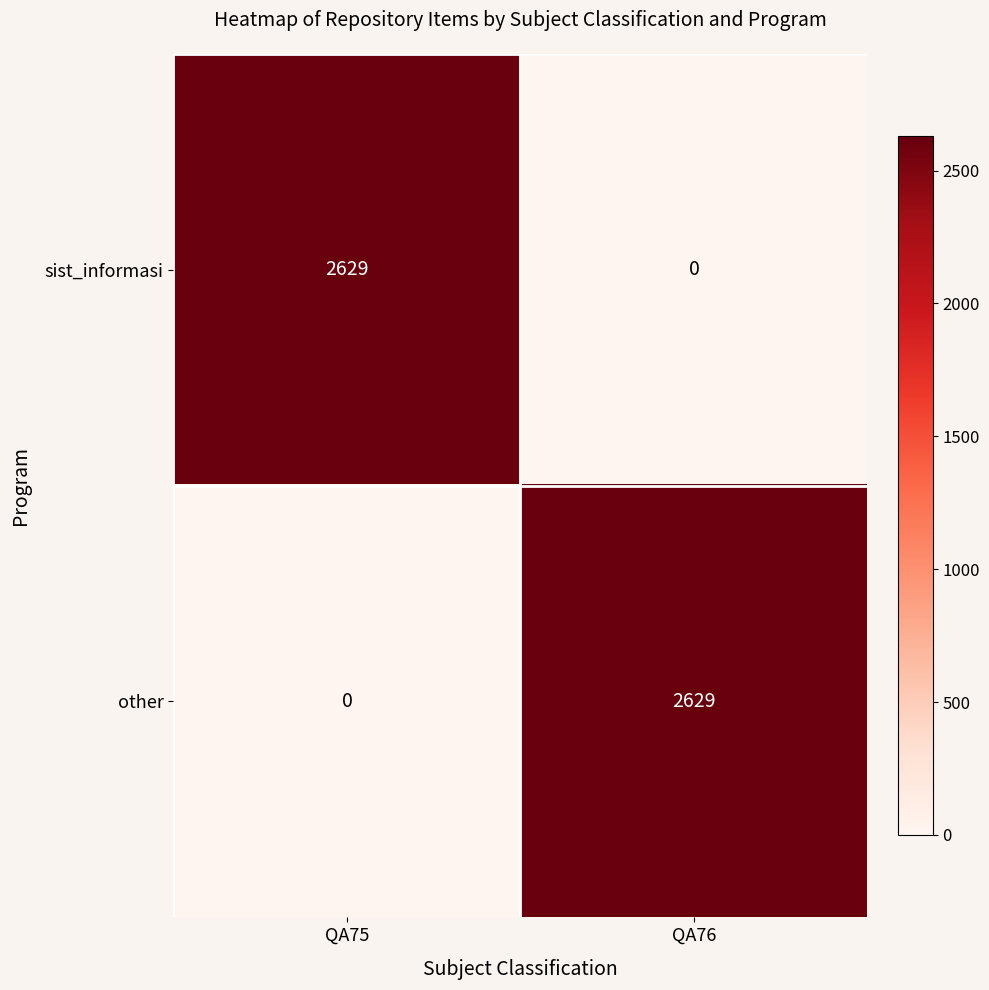

Where is other nearest to the value 1314?

QA75